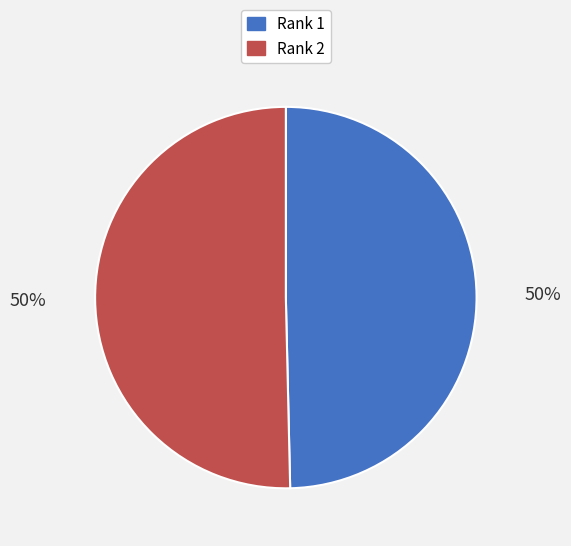

Which slice is the smallest?

Rank 1